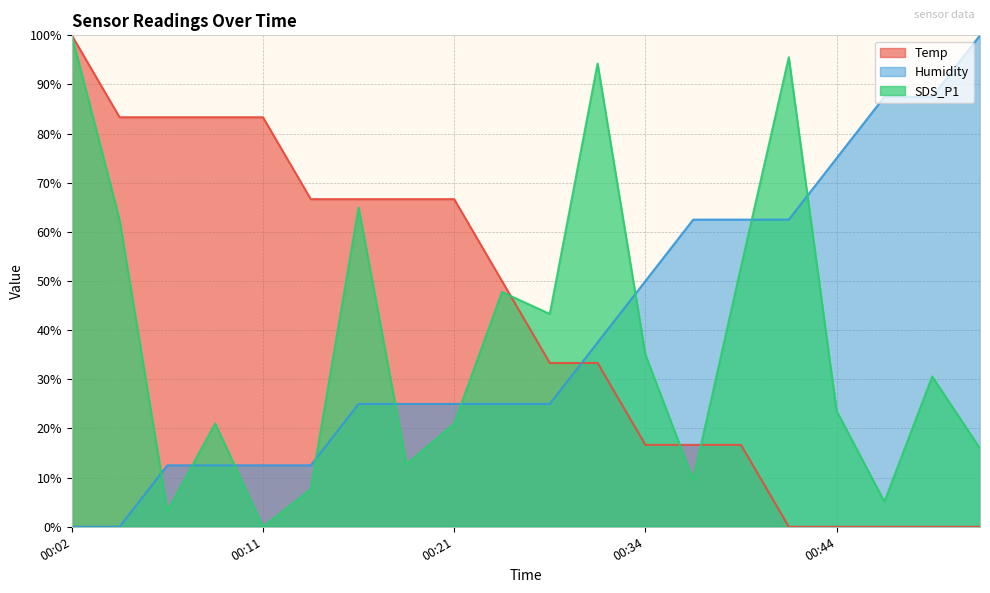

How many series are shown in this chart?

3